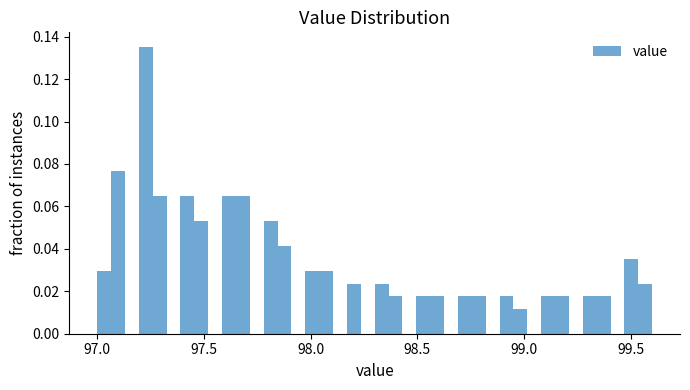

Read against the x-axis, roughly where is the centre of the tallest bar?

97.25